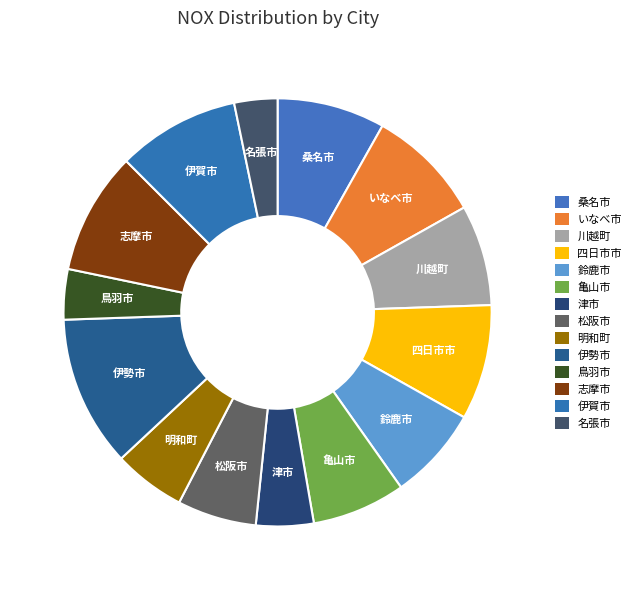

Is the sum of 鳥羽市 and 津市 greater than half?

No